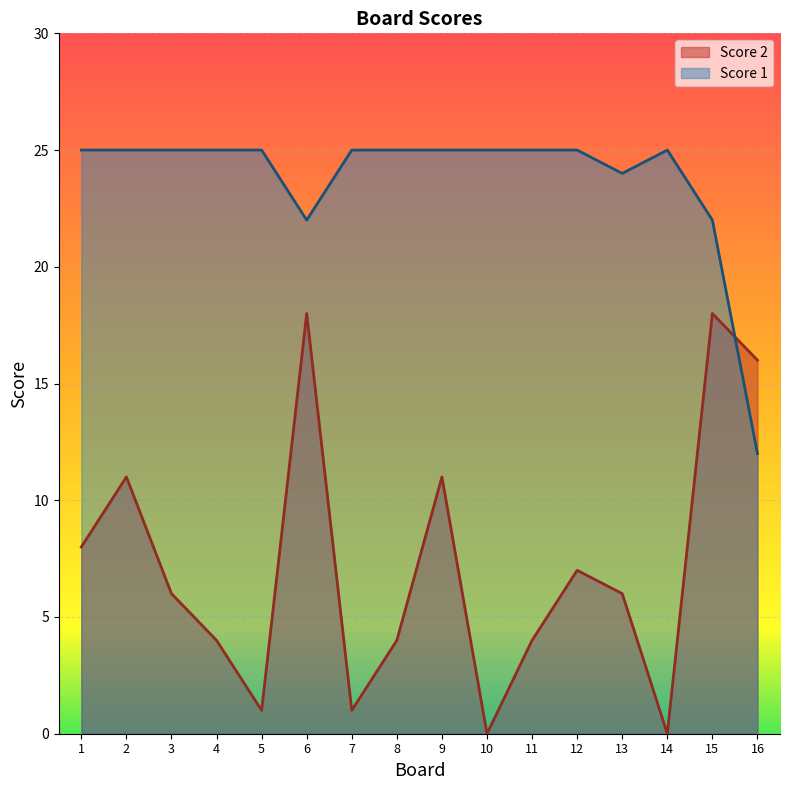

How many lines are shown in the chart?

2